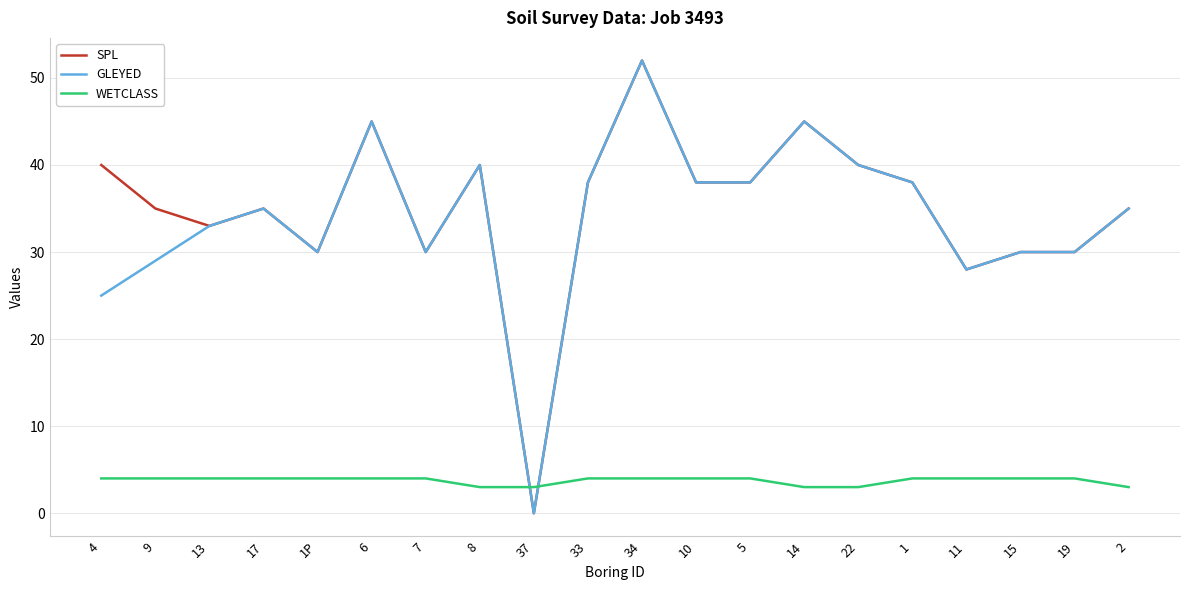

At which category does the chart reach its minimum across all series?

37